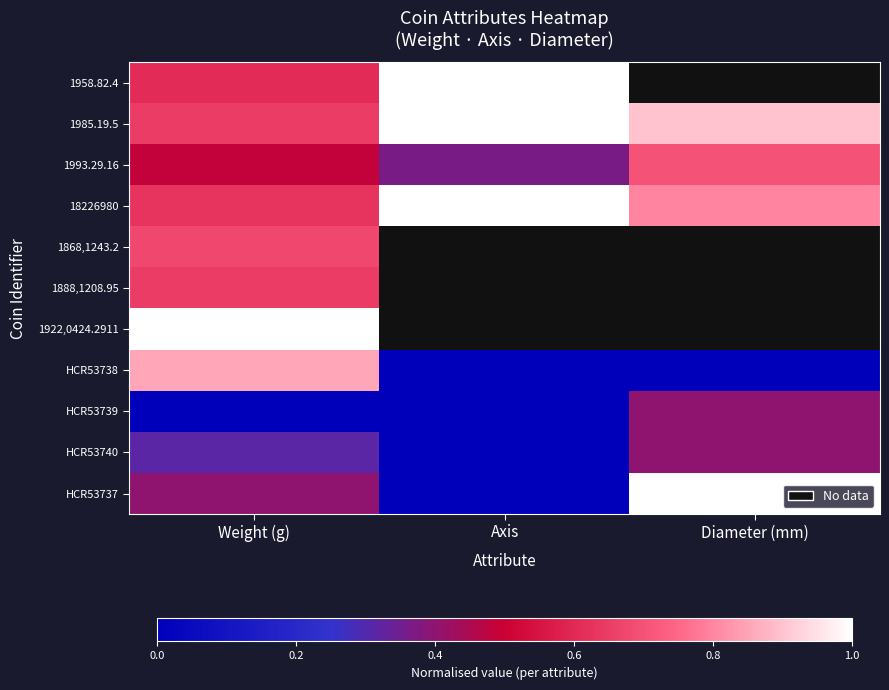

What is the spread (max minus min) of values at Axis?

1.0